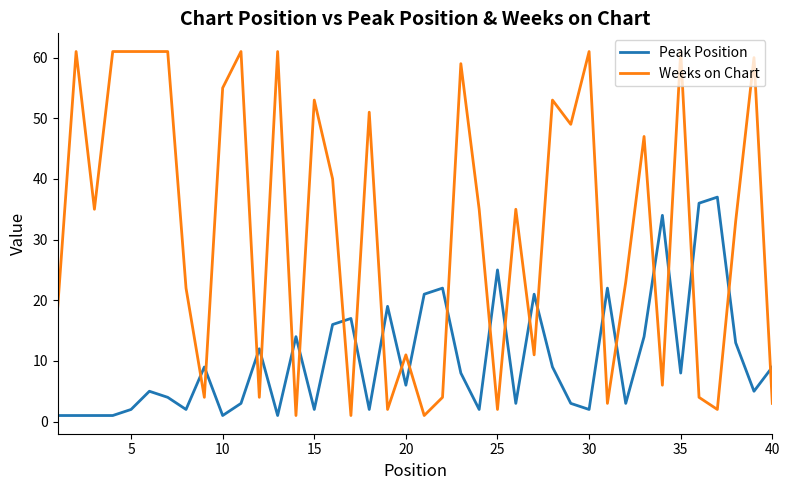

List the series in order of their peak value, lowest first.

Peak Position, Weeks on Chart